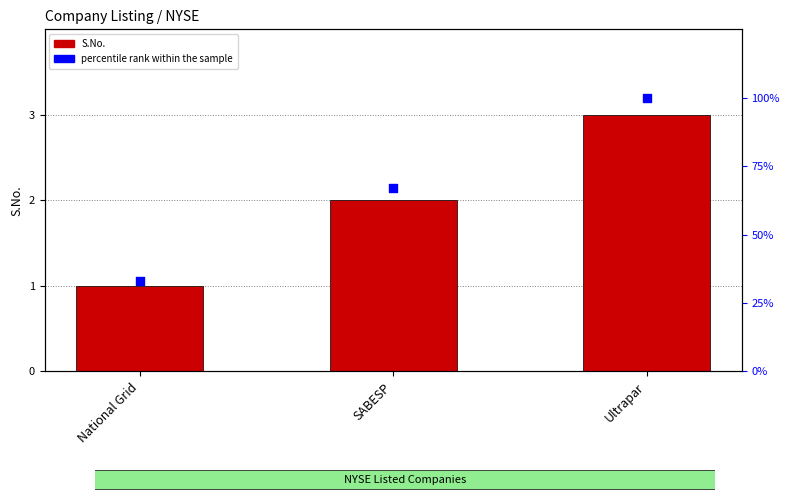

At how many categories does at least one series exceed 60?

2